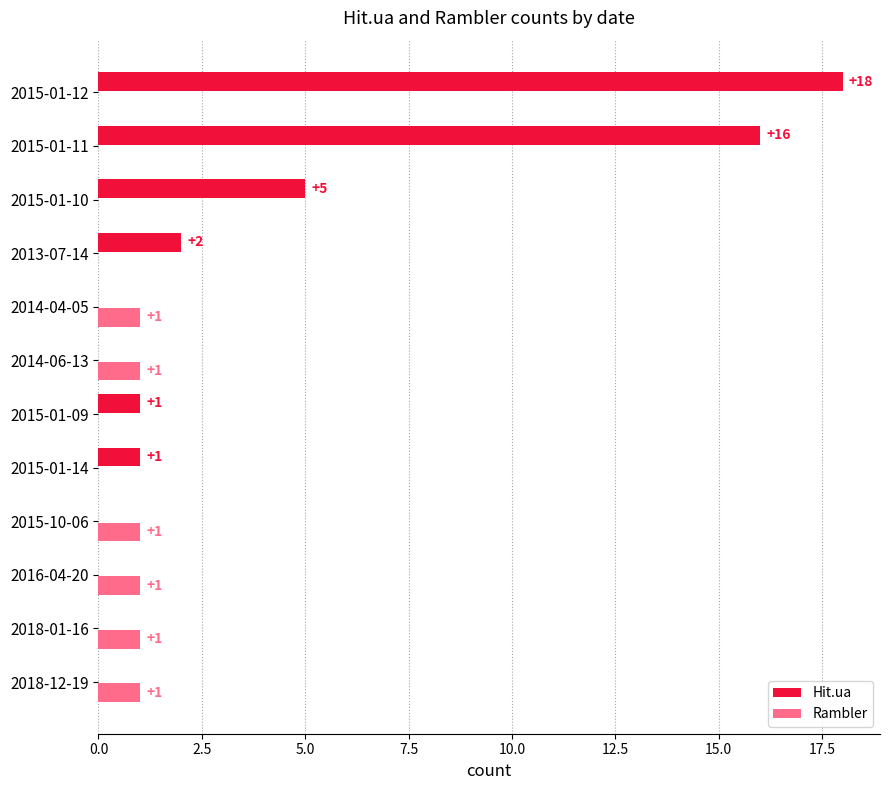

Which series changed the most between 2018-01-16 and 2013-07-14?

Hit.ua